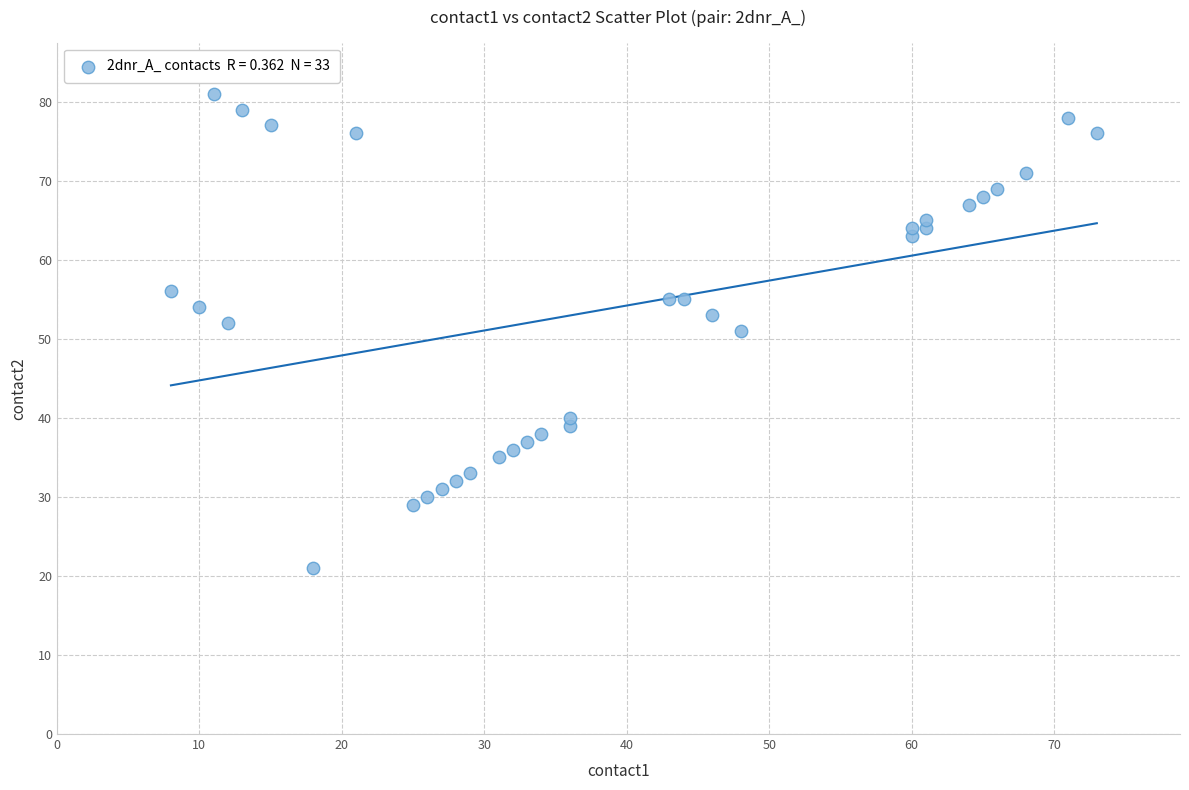

What is the range of Y values (max minus min)?

60